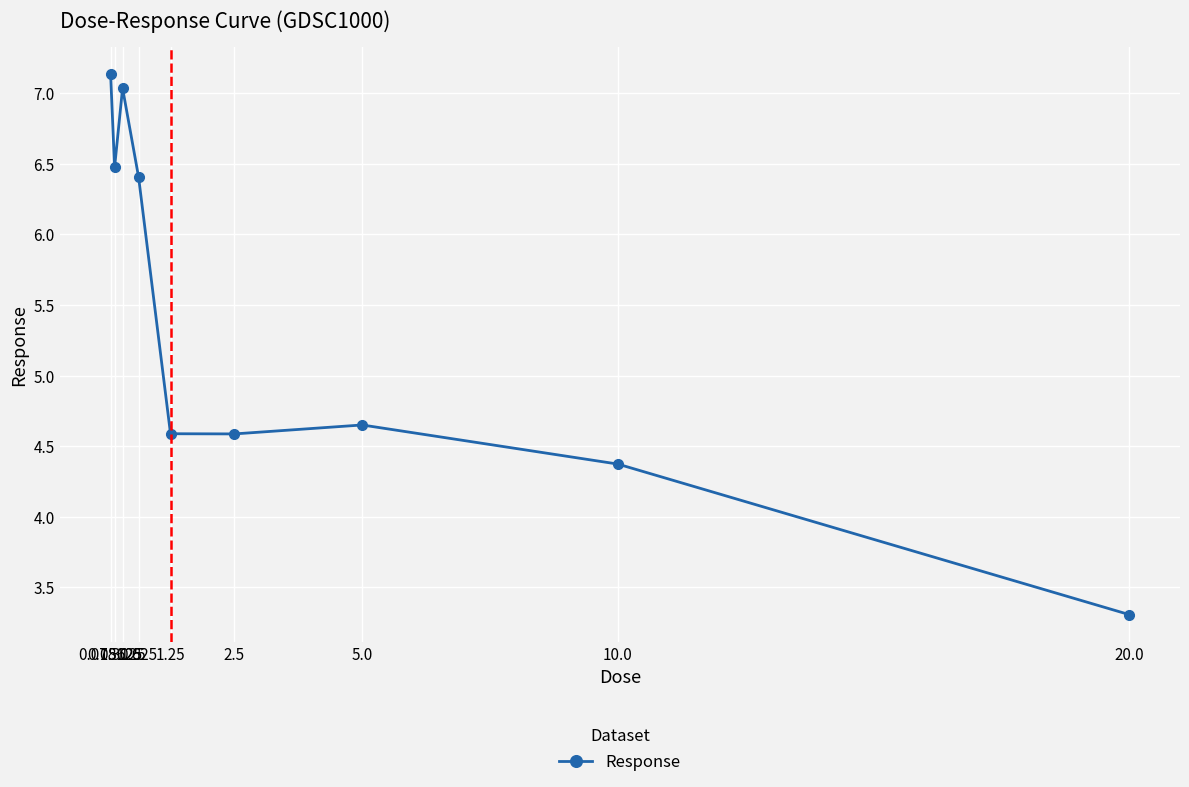

What is the change in value from 0.15625 to 0.625?

-0.1